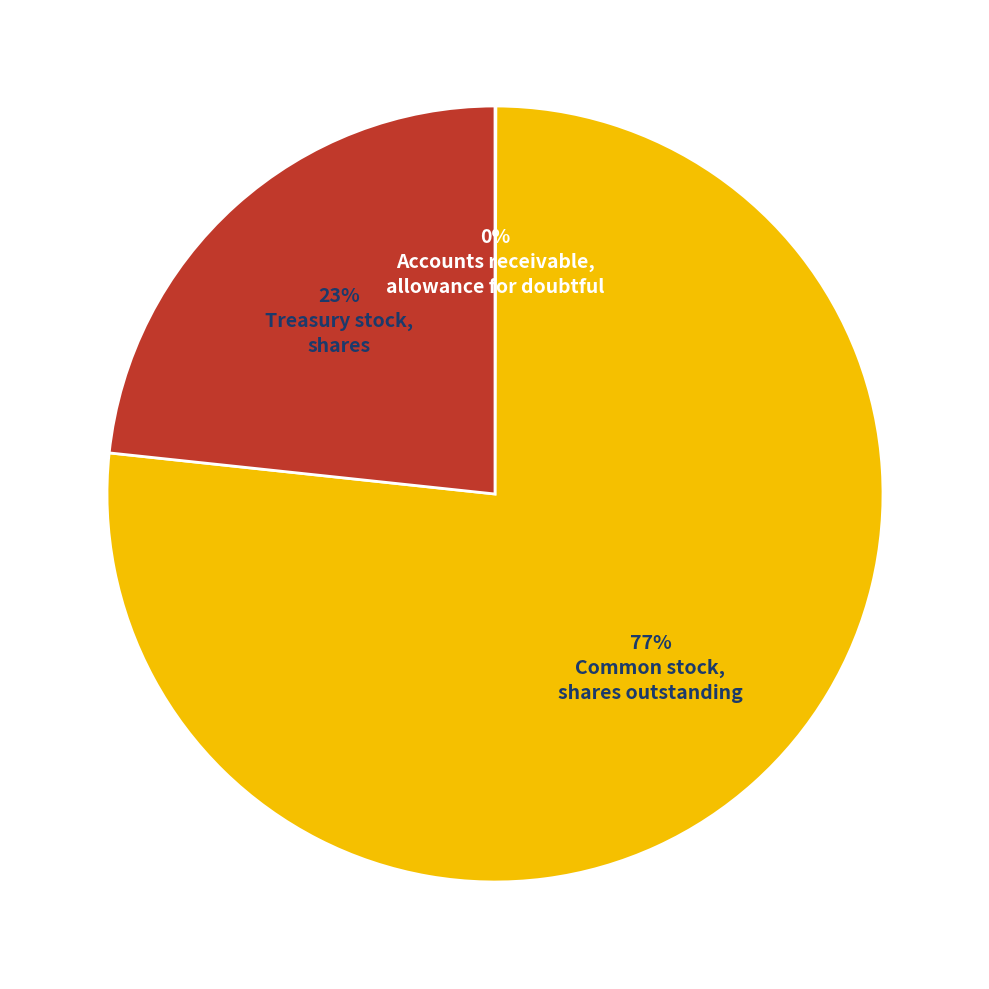

Is there a majority slice in this chart?

Yes